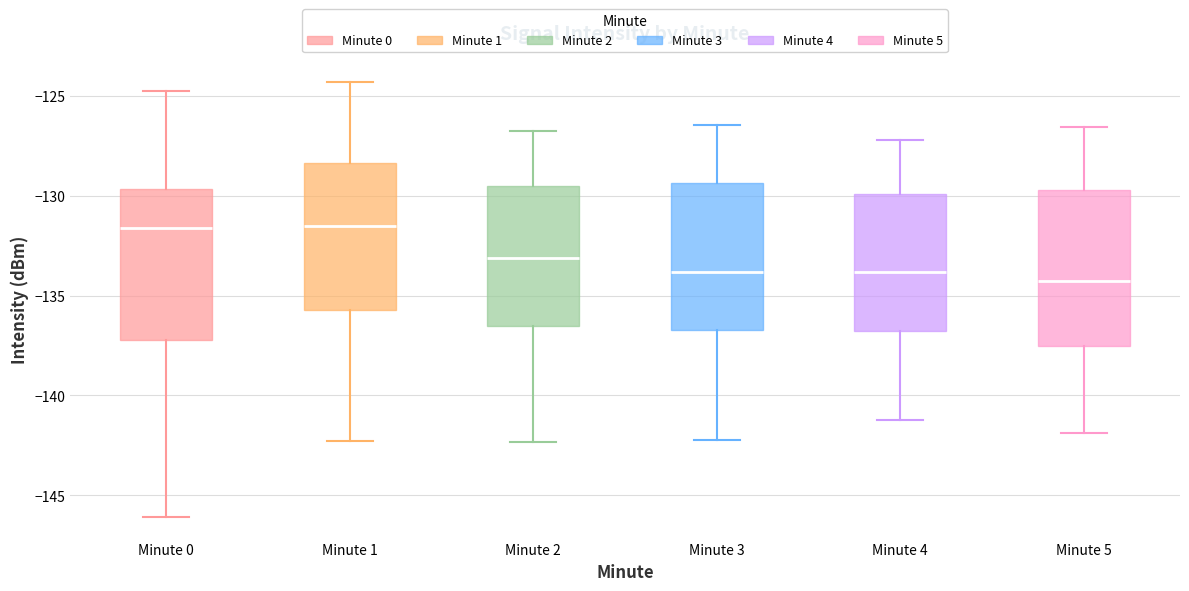

Reading left to right, transcribe this box plot: for each box, give where its median line is, the range the box spans, and where its two whiskers end, as read against the y-axis. The values are not printed on the chart, so give them approximately, as read against the axis.

Minute 0: median -131.5, box -137.0 to -129.5, whiskers -146.0 to -125.0
Minute 1: median -131.5, box -135.5 to -128.5, whiskers -142.5 to -124.5
Minute 2: median -133.0, box -136.5 to -129.5, whiskers -142.5 to -127.0
Minute 3: median -134.0, box -136.5 to -129.5, whiskers -142.0 to -126.5
Minute 4: median -134.0, box -137.0 to -130.0, whiskers -141.0 to -127.0
Minute 5: median -134.5, box -137.5 to -129.5, whiskers -142.0 to -126.5